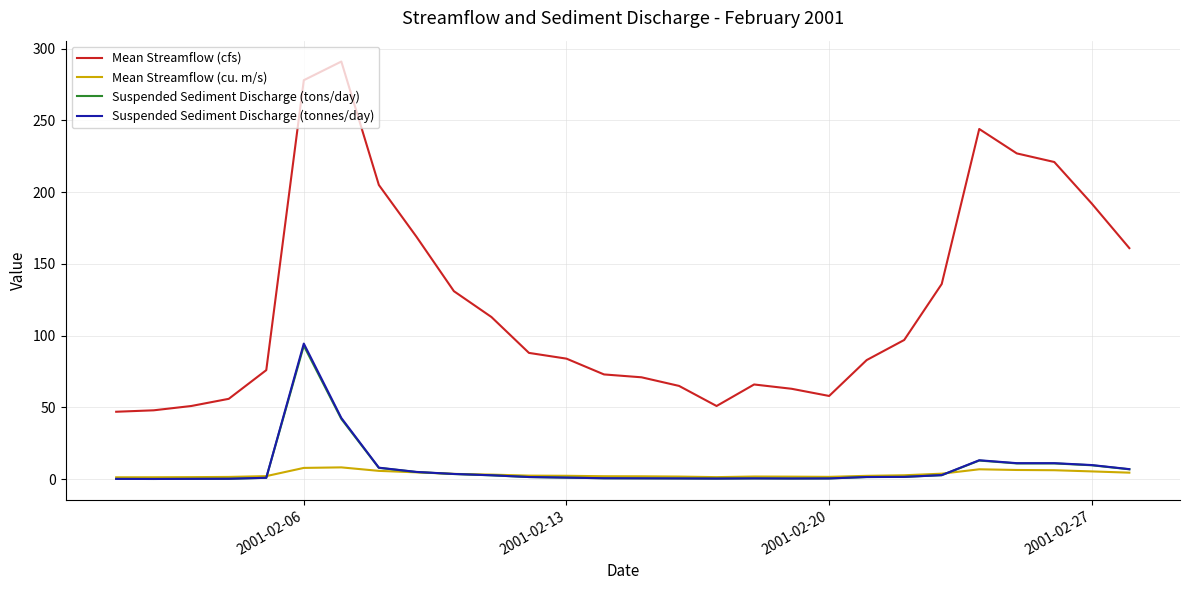

Which series has the widest spread of values?

Mean Streamflow (cfs)